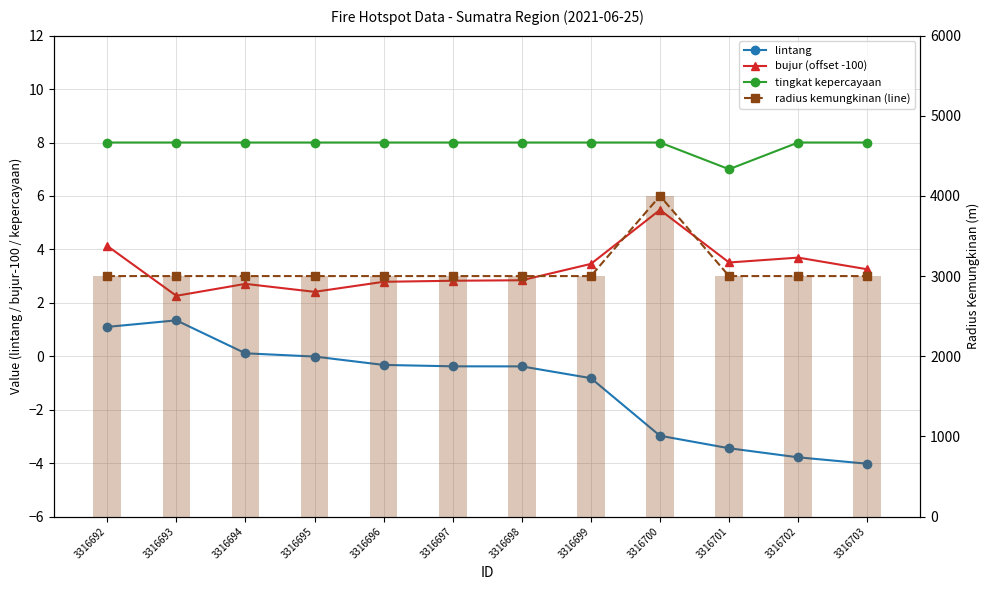

Count the number of data series in this chart.

5